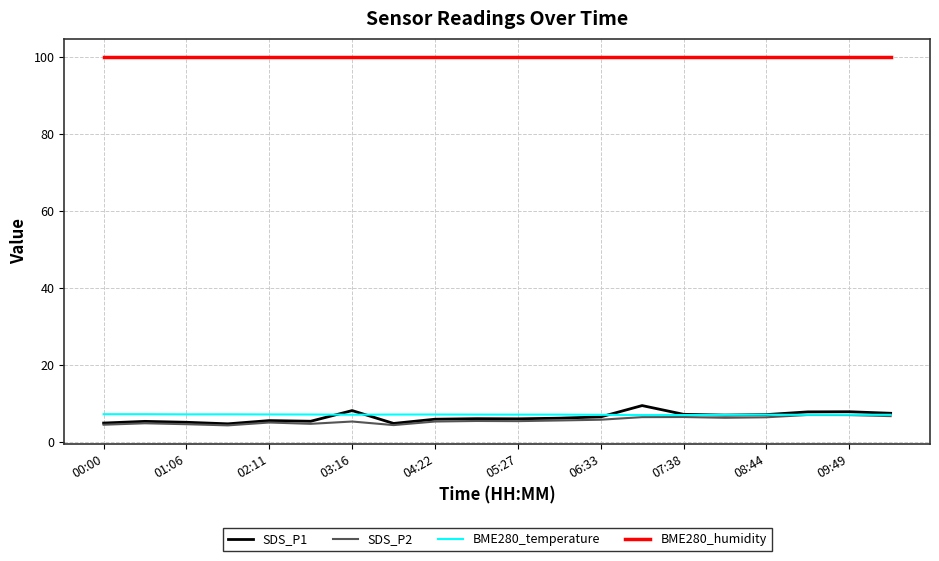

True or false: BME280_temperature and BME280_humidity cross at least once.

False